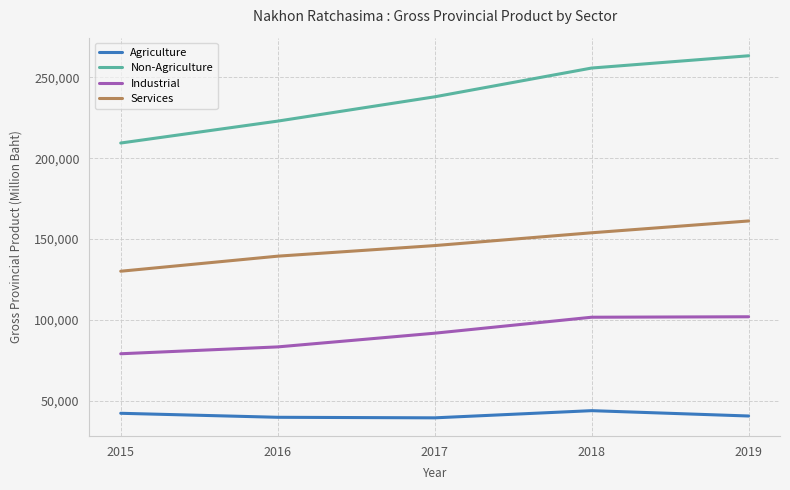

What is the lowest value of the Non-Agriculture series?

209356